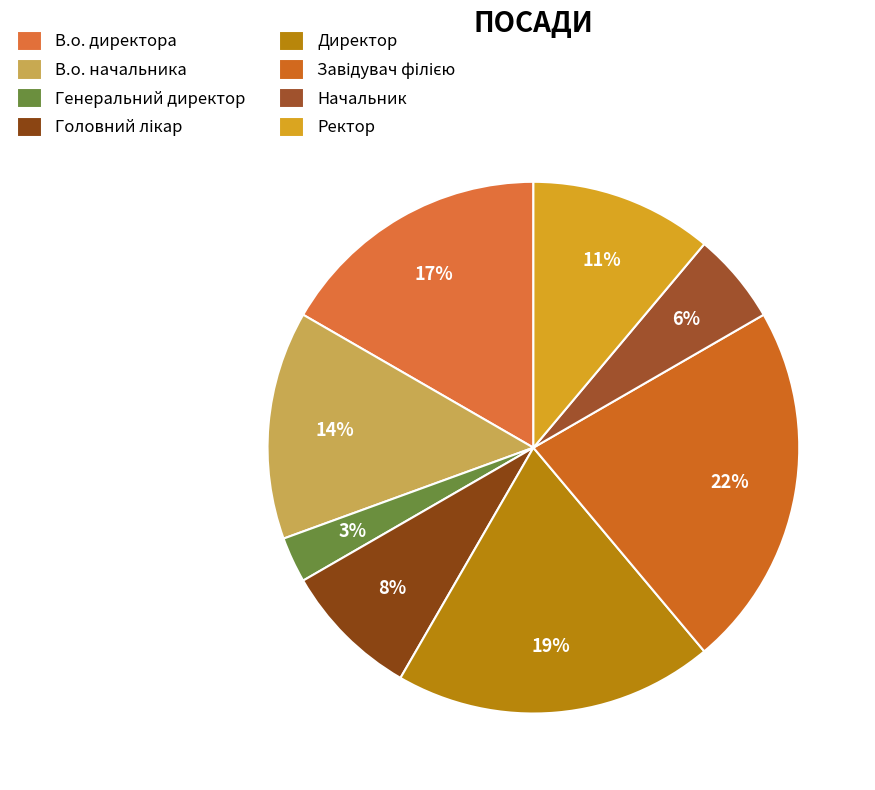

Which category has the smallest portion of the pie?

Генеральний директор